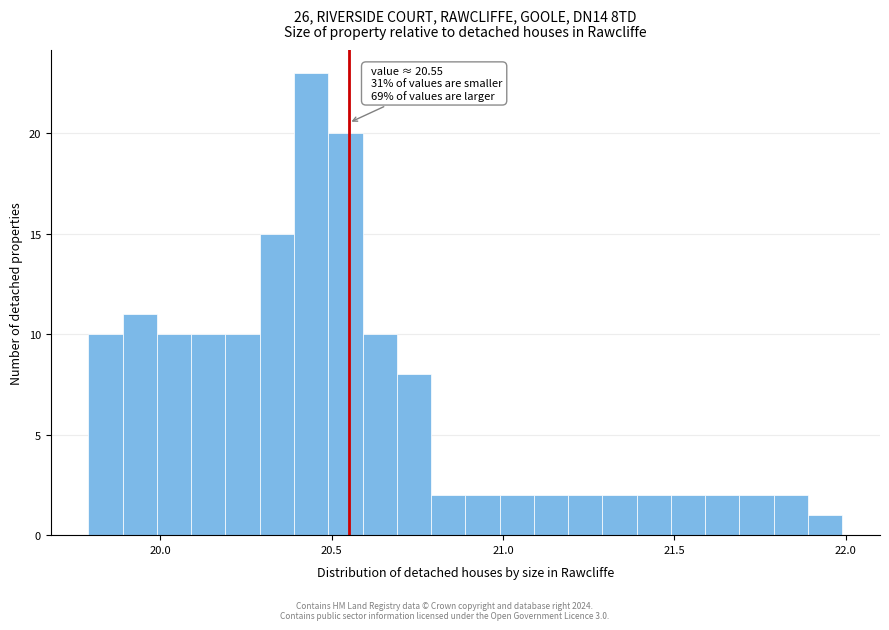

Around what value on the x-axis is the tallest bar? Give the approximate position of its centre, as read against the axis.

20.45